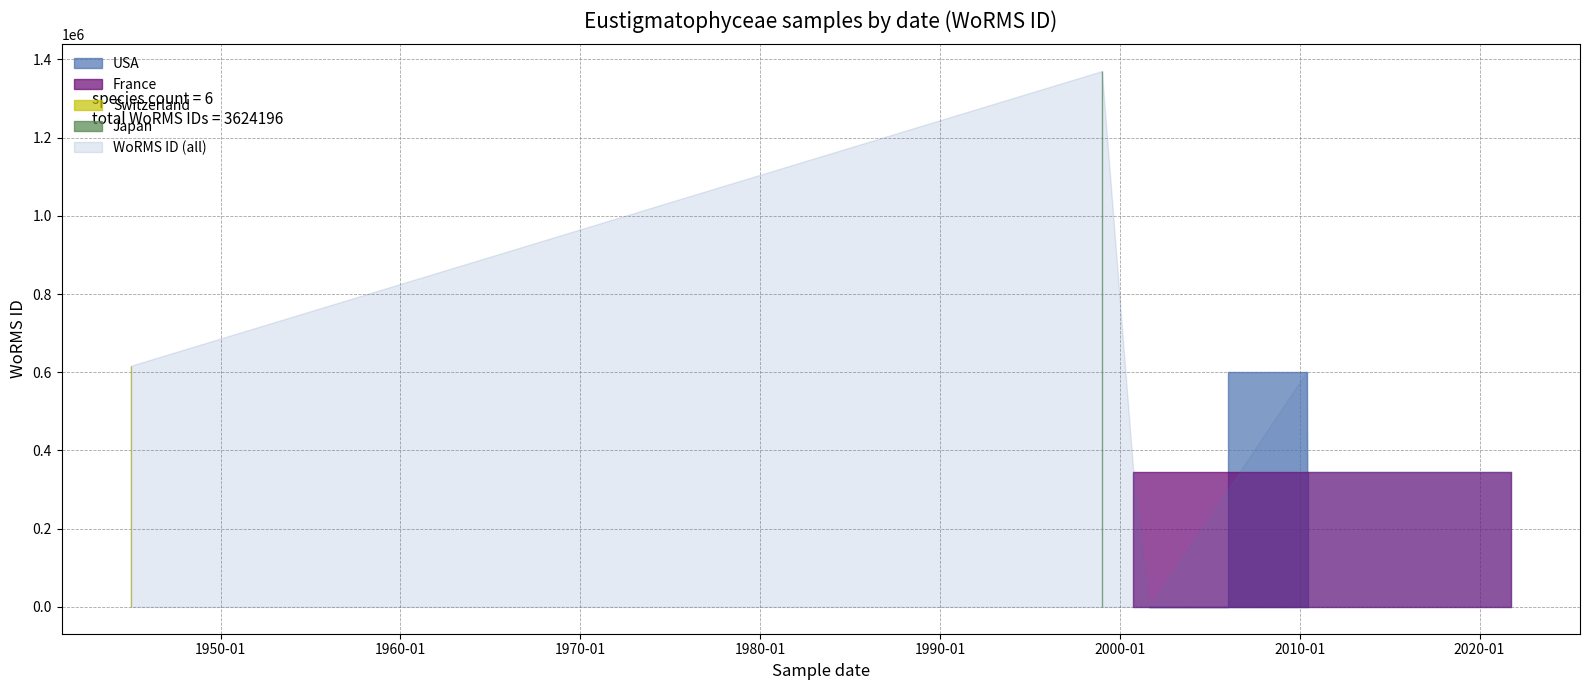

How many values are below 345489?

3